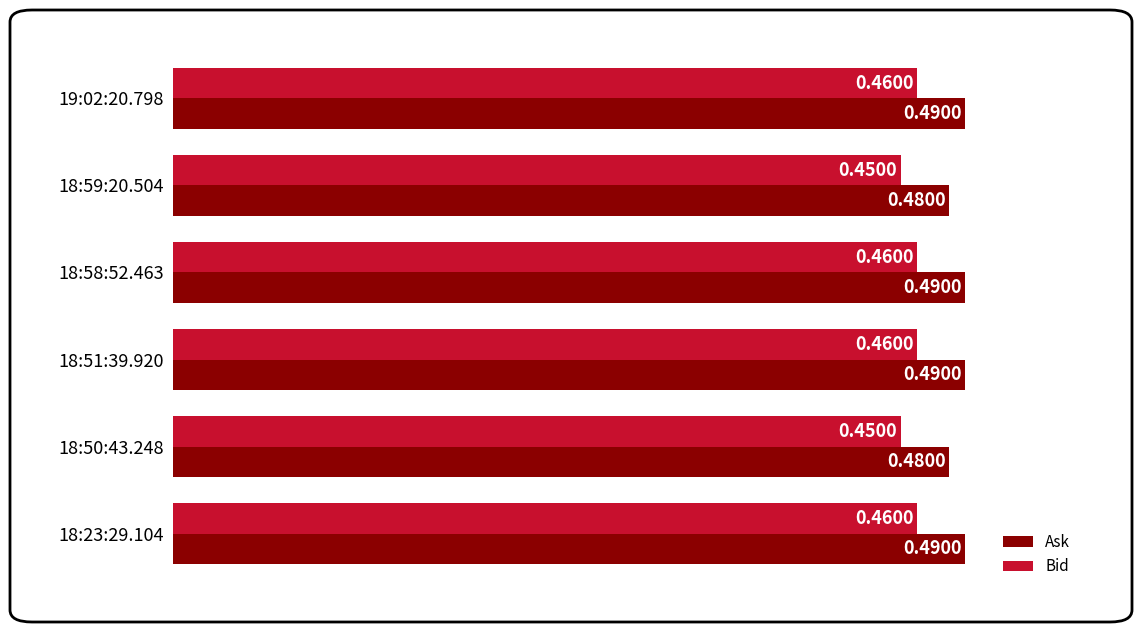

What is the sum of all Bid values?

2.7